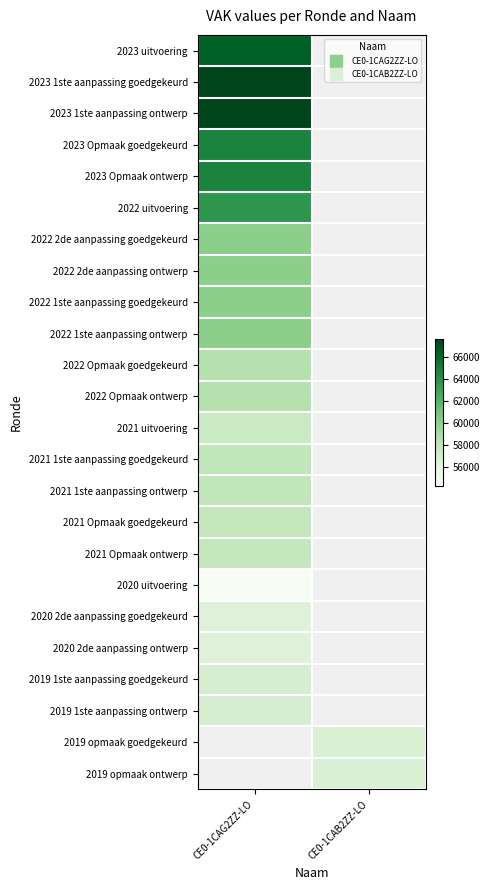

Count the number of categories in the chart.

2